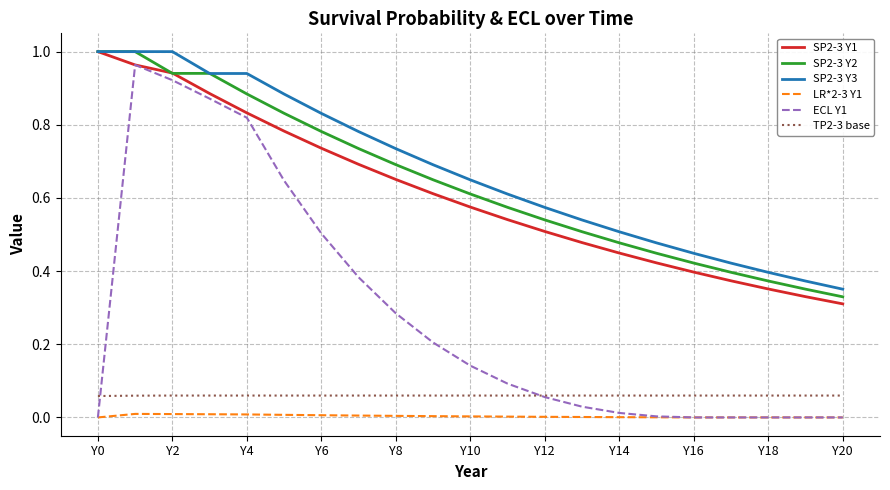

Which series has the largest range (max minus min)?

ECL Y1